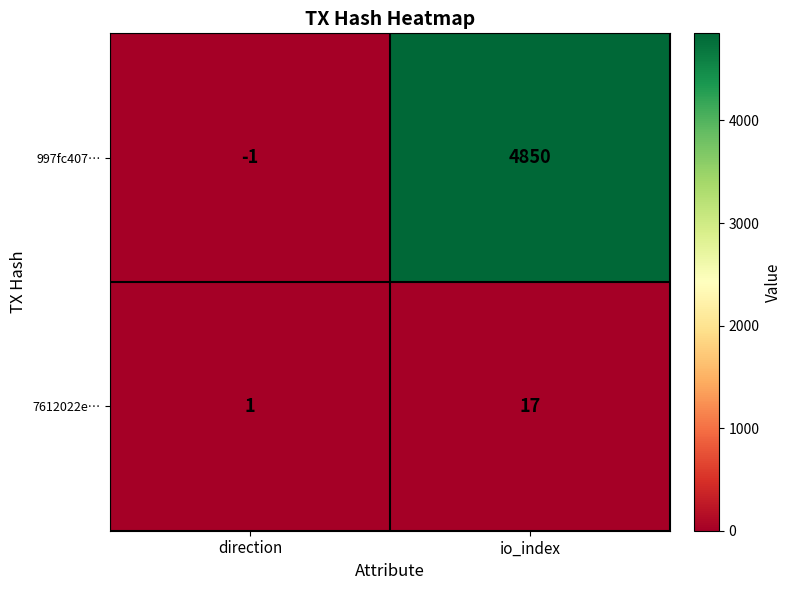

At how many categories does at least one series exceed 4408?

1